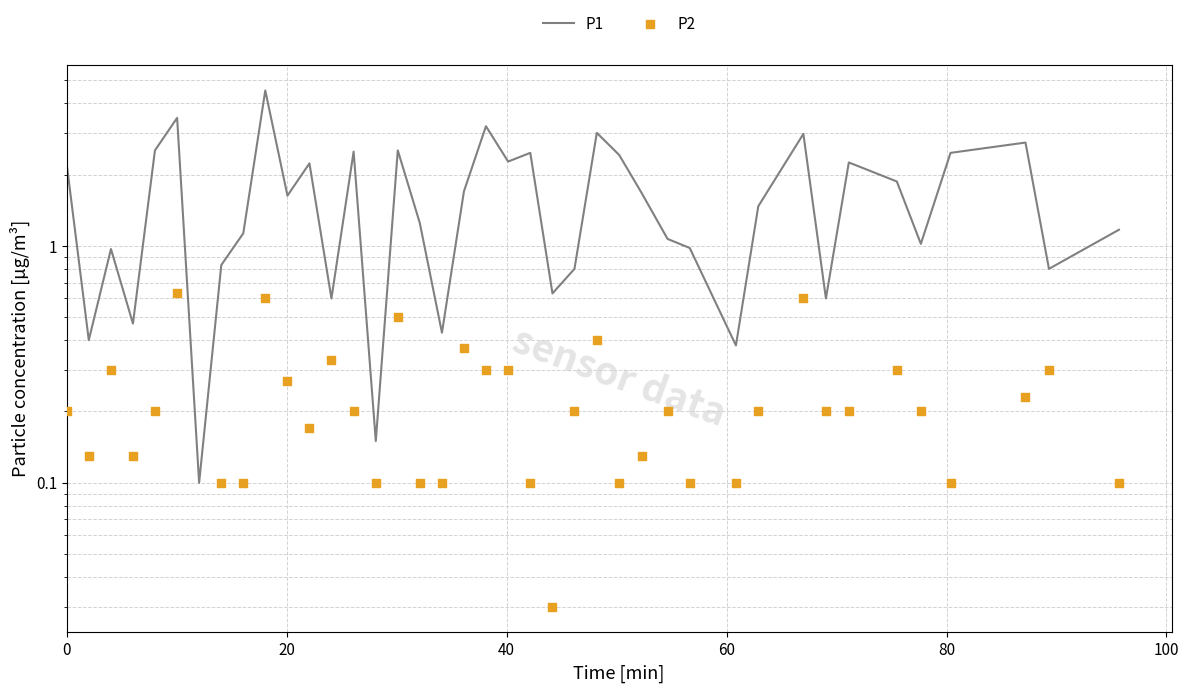

Which series has the widest spread of Y values?

P1